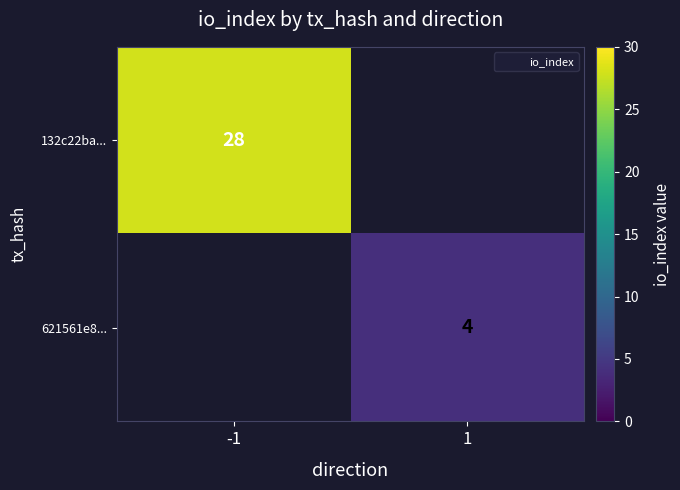

The 132c22ba... series shows 28 at -1. True or false?

True